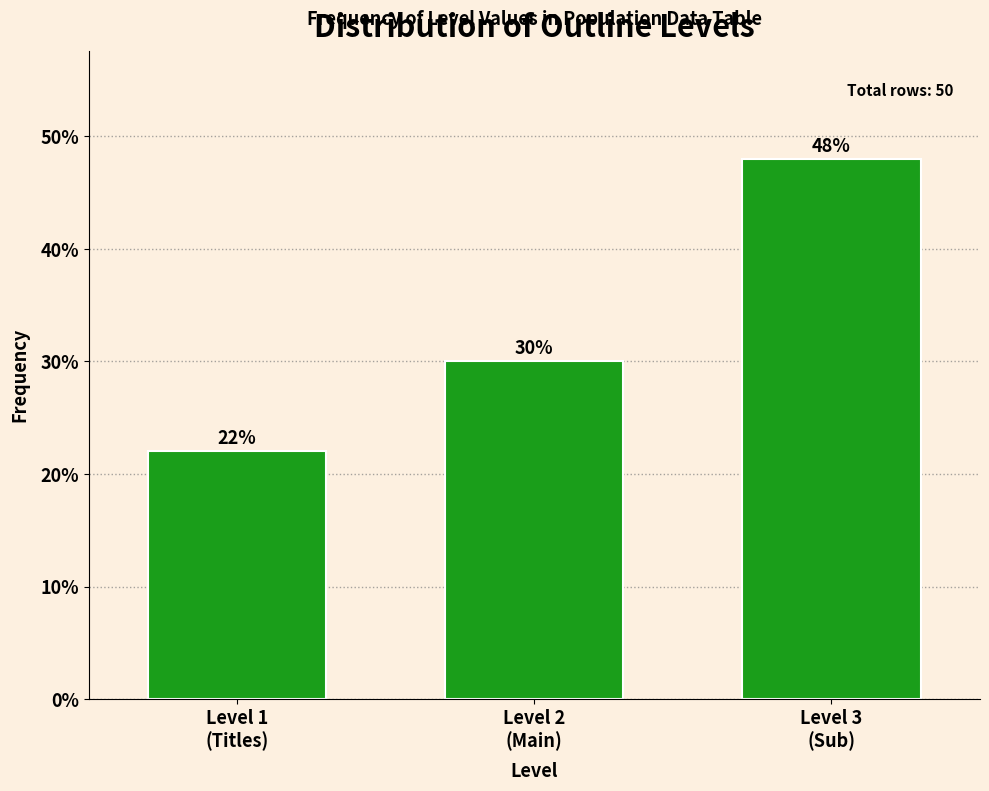

Reading left to right, transcribe all the data shown in this chart.

22	30	48